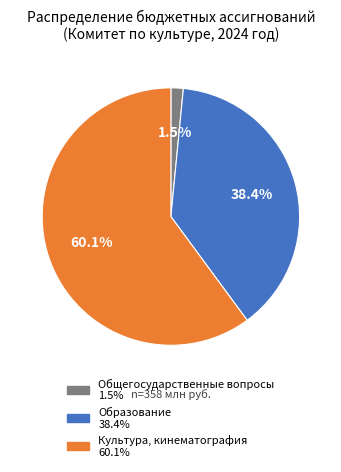

Between Культура, кинематография and Общегосударственные вопросы, which is larger?

Культура, кинематография